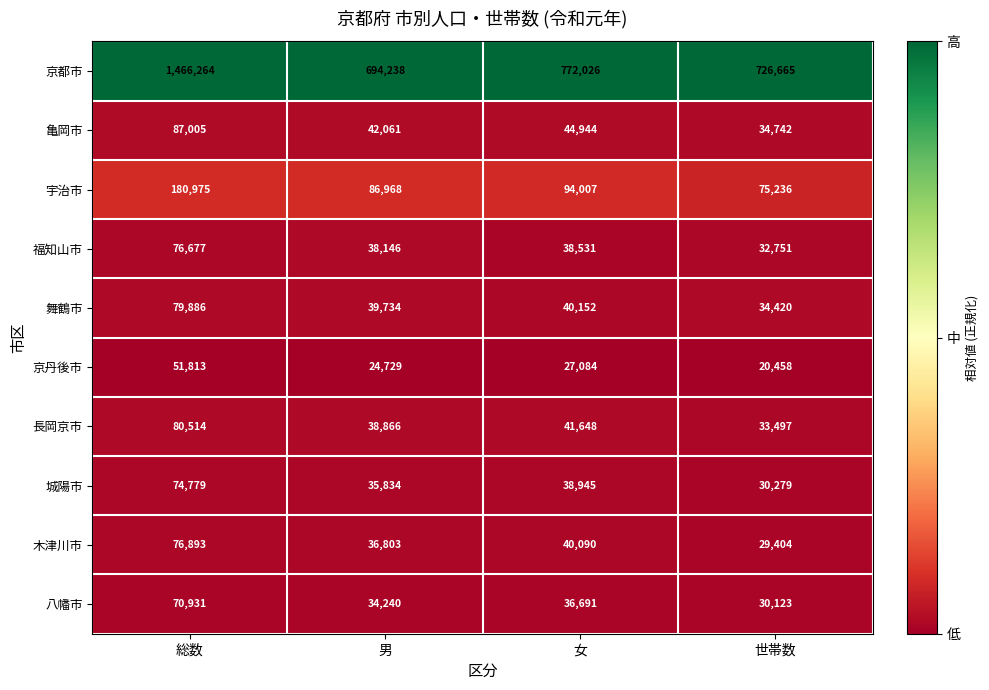

Between 総数 and 世帯数, which series saw the biggest shift?

京都市